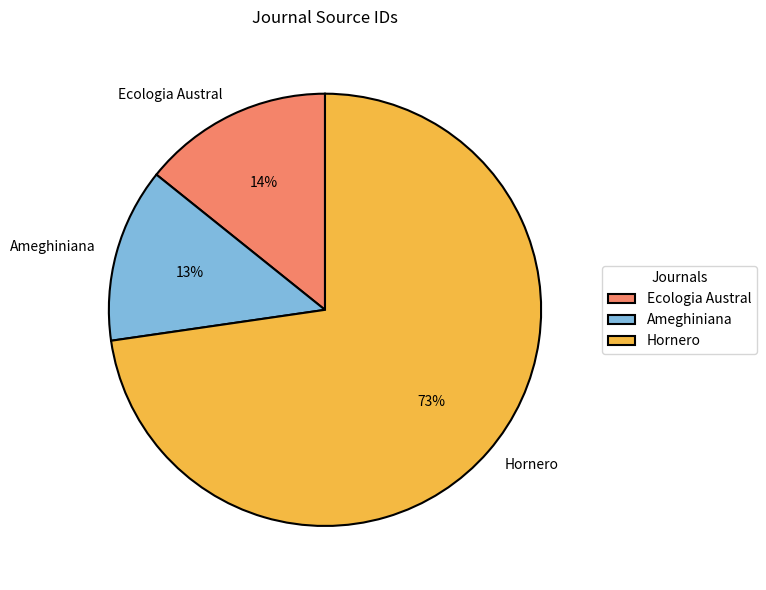

How many slices are in this pie chart?

3